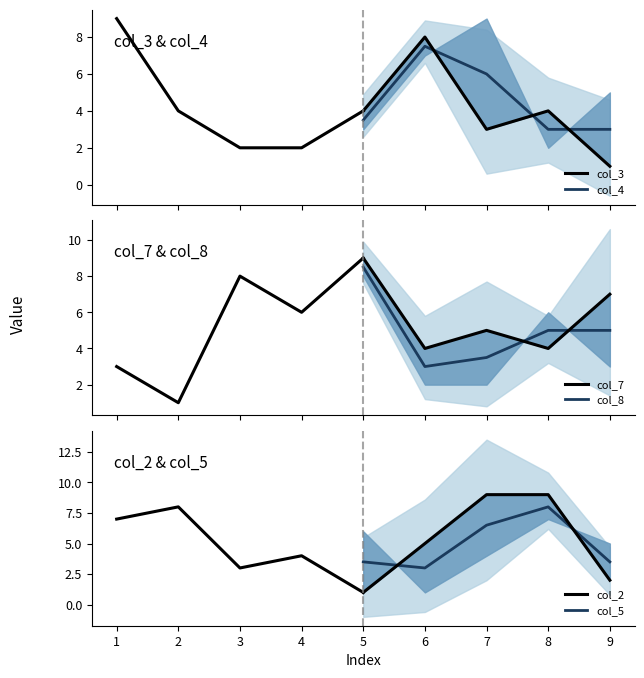

What is the value of the col_2 point at the 4th from the left?

4.0